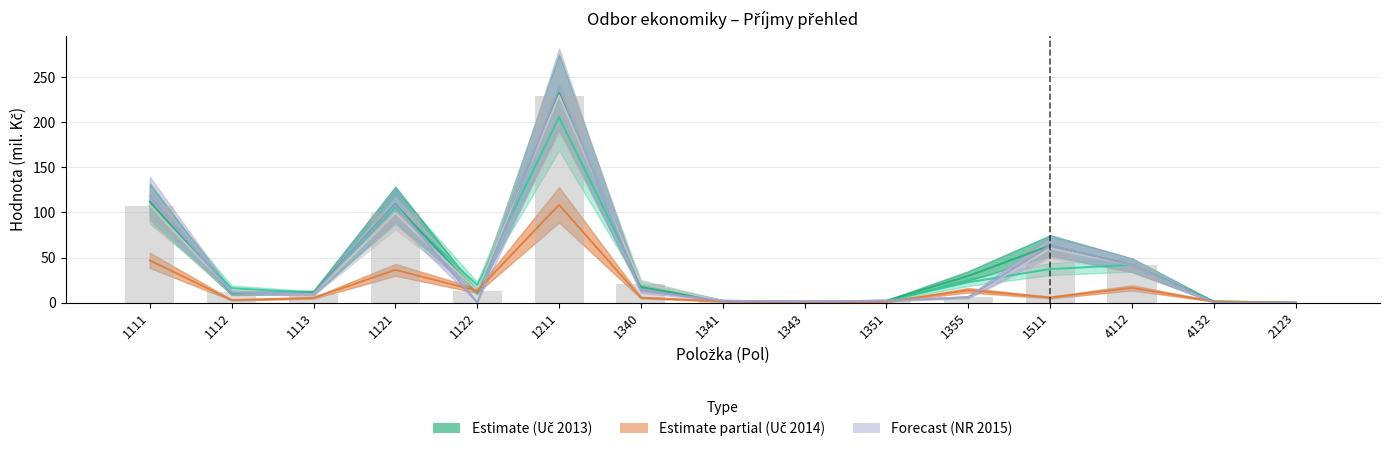

What is the average value of the Uct_2014 series?

17.2